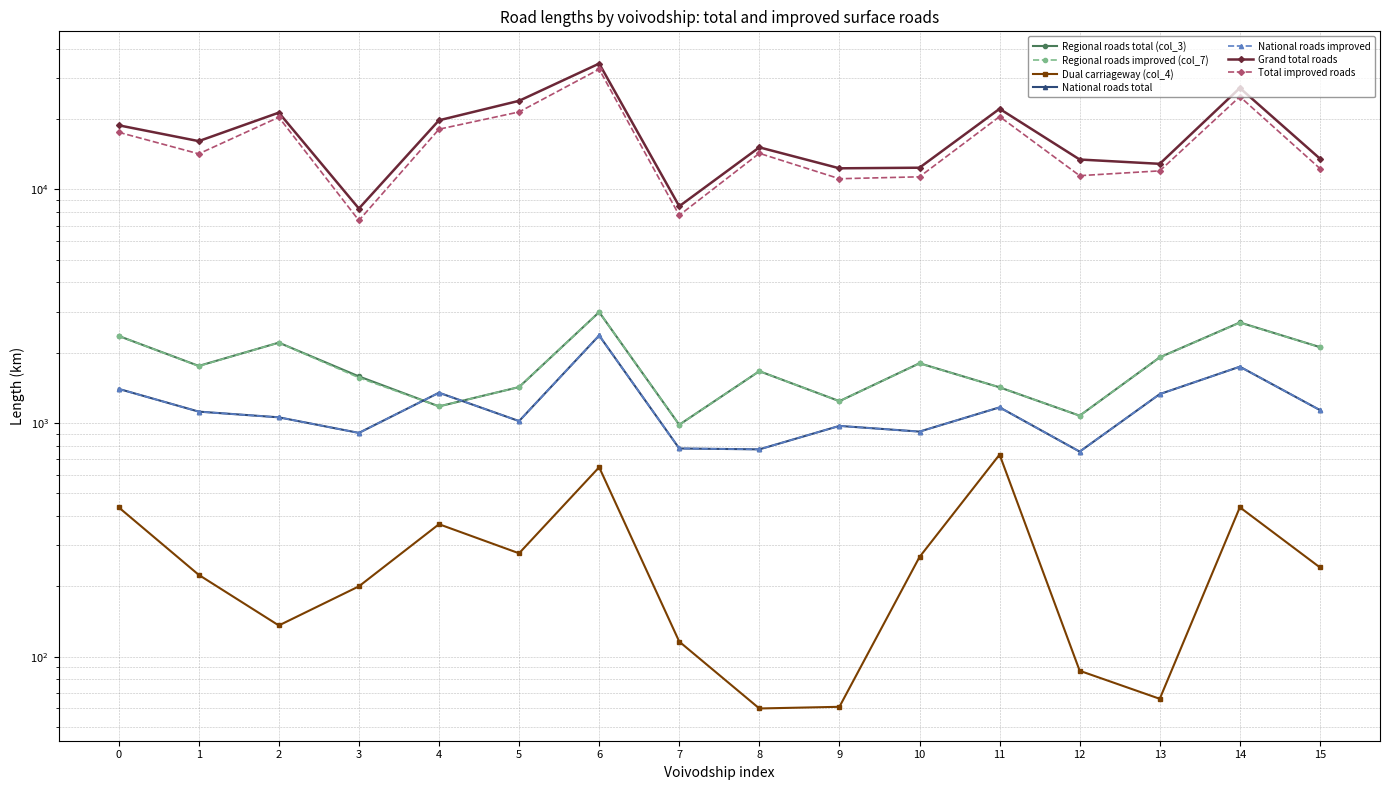

True or false: col_4_dual and col_3_regional cross at least once.

False